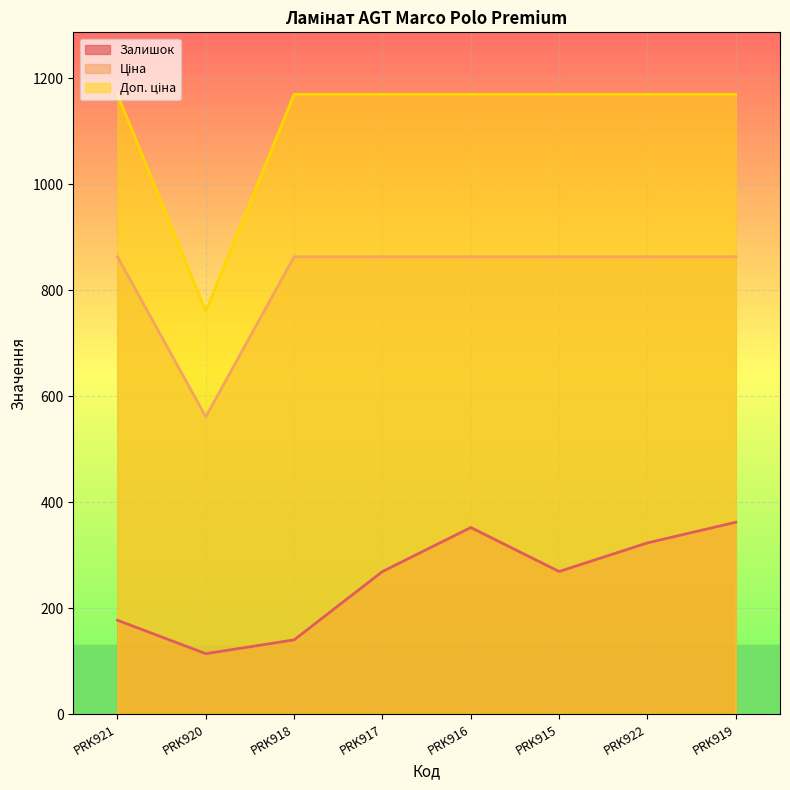

Reading left to right, transcribe all the data shown in this chart.

Залишок: PRK921=177.0	PRK920=114.0	PRK918=140.0	PRK917=269.0	PRK916=352.0	PRK915=269.0	PRK922=323.0	PRK919=362.0
Ціна: PRK921=862.8	PRK920=560.8	PRK918=862.8	PRK917=862.8	PRK916=862.8	PRK915=862.8	PRK922=862.8	PRK919=862.8
Доп. ціна: PRK921=1169.2	PRK920=760.0	PRK918=1169.2	PRK917=1169.2	PRK916=1169.2	PRK915=1169.2	PRK922=1169.2	PRK919=1169.2